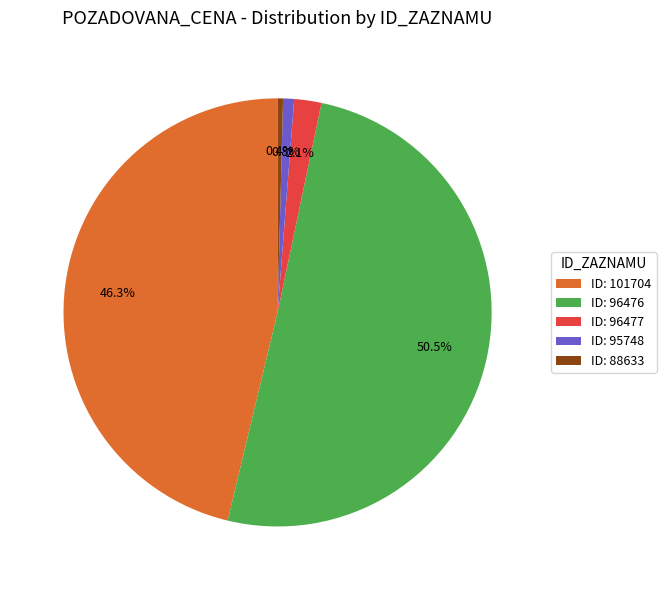

Do ID: 101704 and ID: 96476 together represent more than half of the pie?

Yes